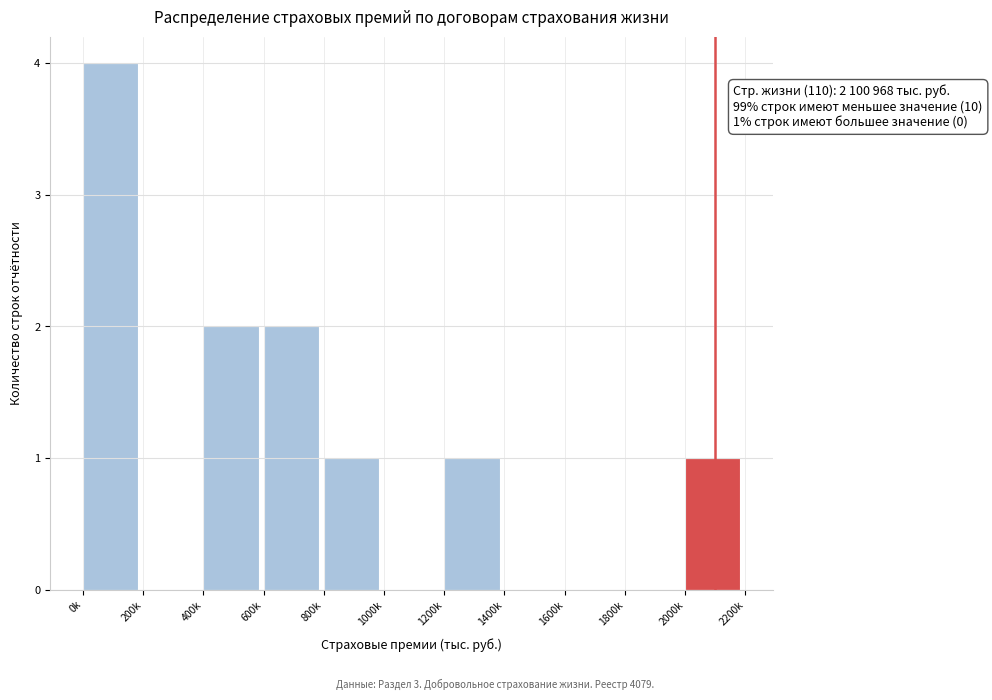

Reading right to left, what are all the values shown in this chart?

2000k=1	1800k=0	1600k=0	1400k=0	1200k=1	1000k=0	800k=1	600k=2	400k=2	200k=0	0k=4